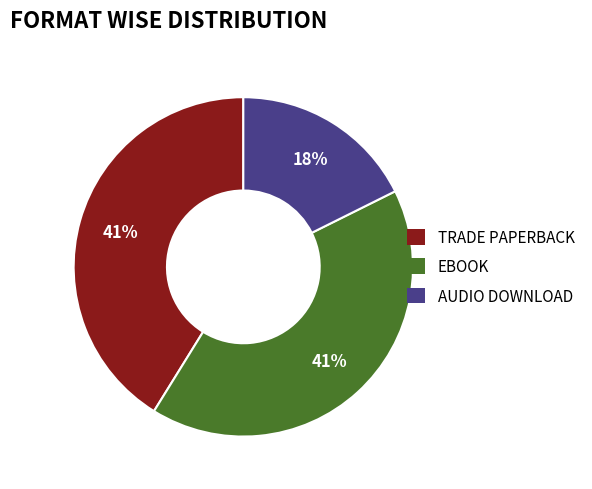

To the nearest percent, what is the average slice percentage?

33%